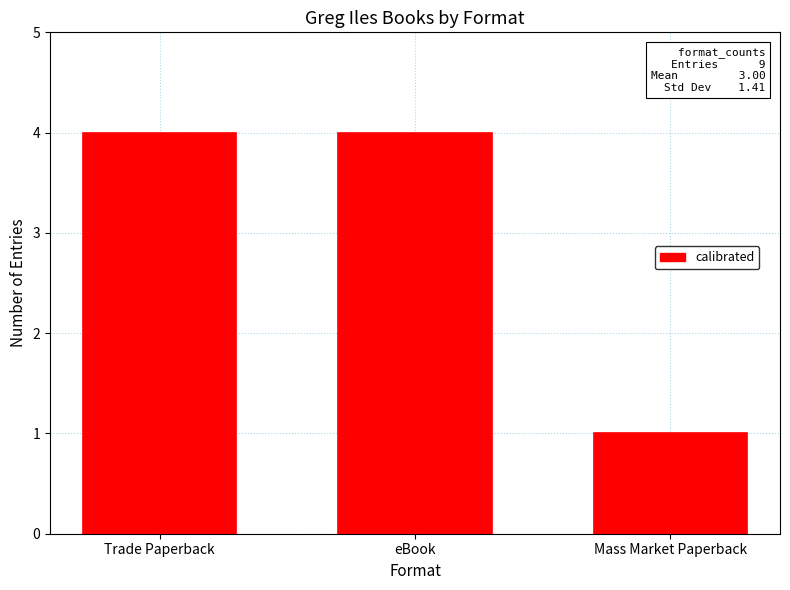

Are the bars horizontal?

No